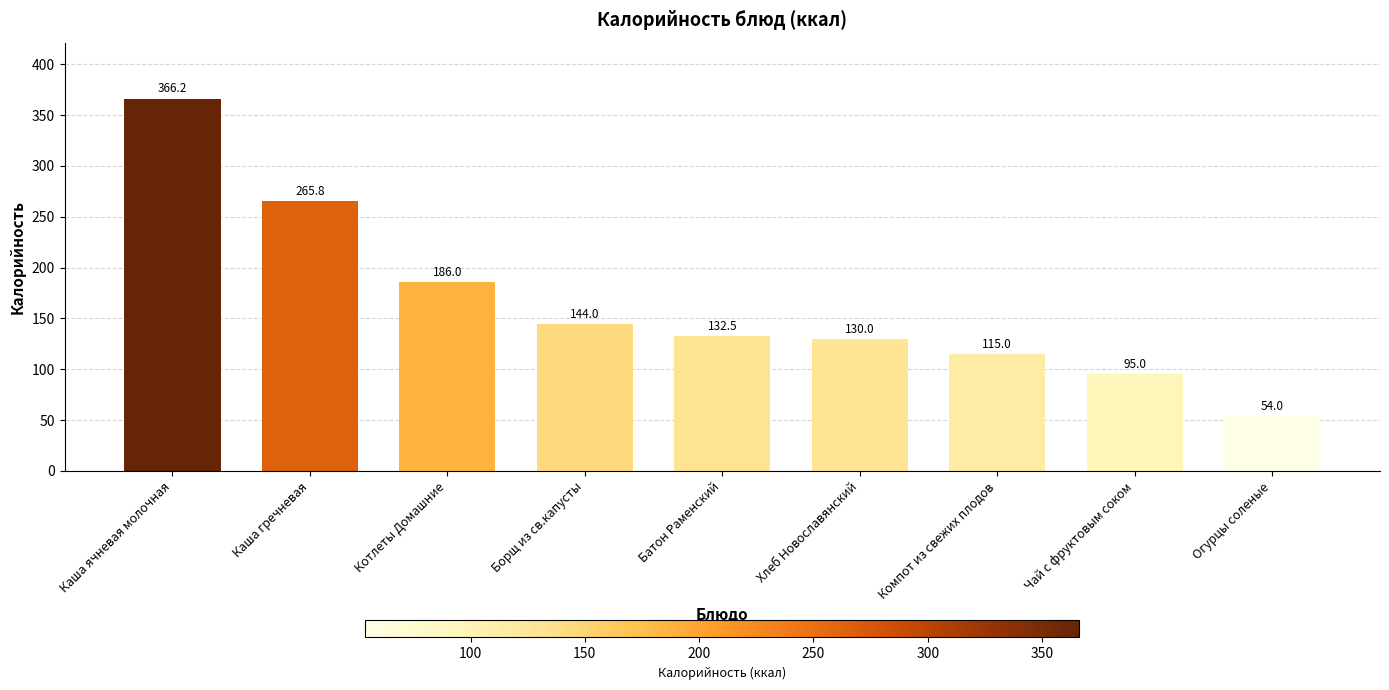

Rank the categories by value from lowest to highest.

Огурцы соленые, Чай с фруктовым соком, Компот из свежих плодов, Хлеб Новославянский, Батон Раменский, Борщ из св.капусты, Котлеты Домашние, Каша гречневая, Каша ячневая молочная